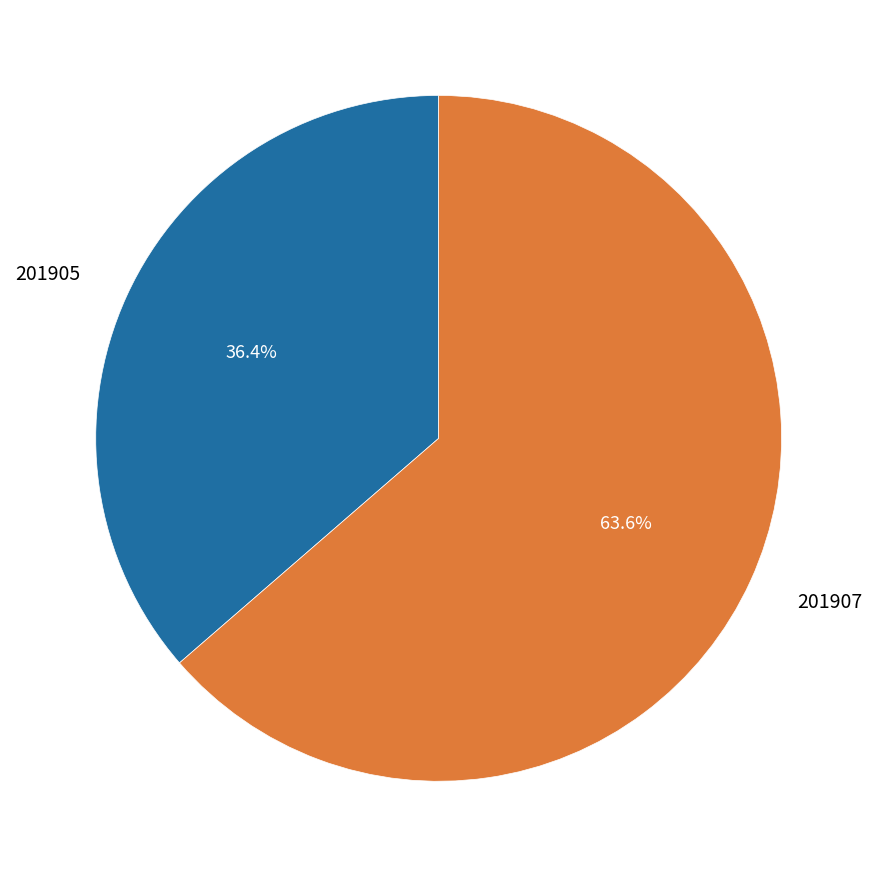

Is there any slice that represents more than half of the pie?

Yes